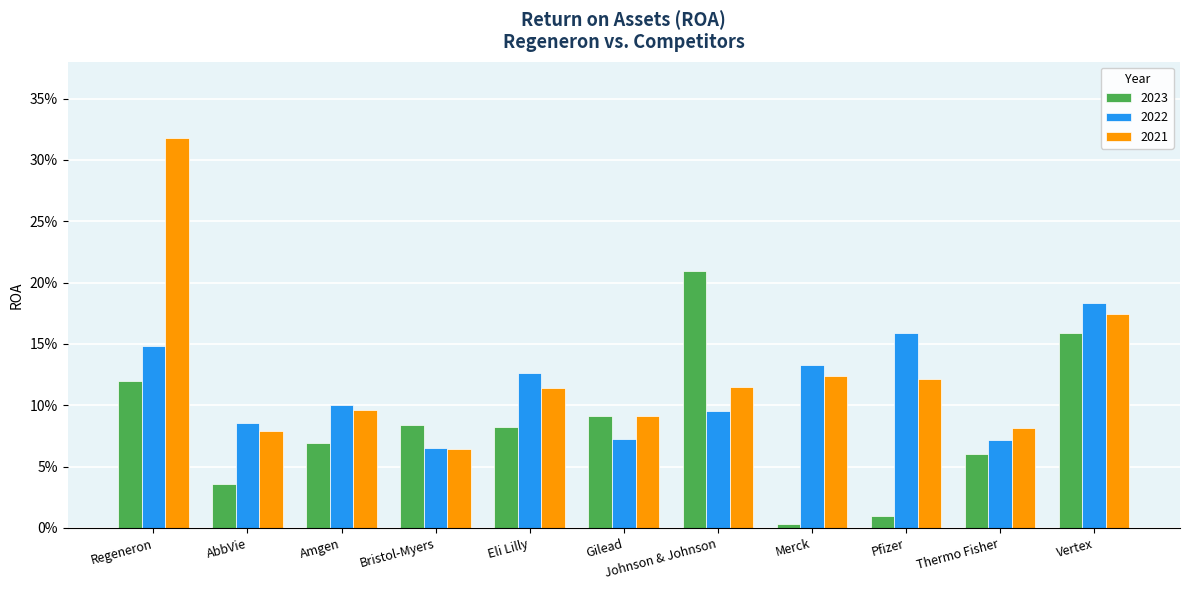

Rank the series by their maximum value, from lowest to highest.

2022, 2023, 2021